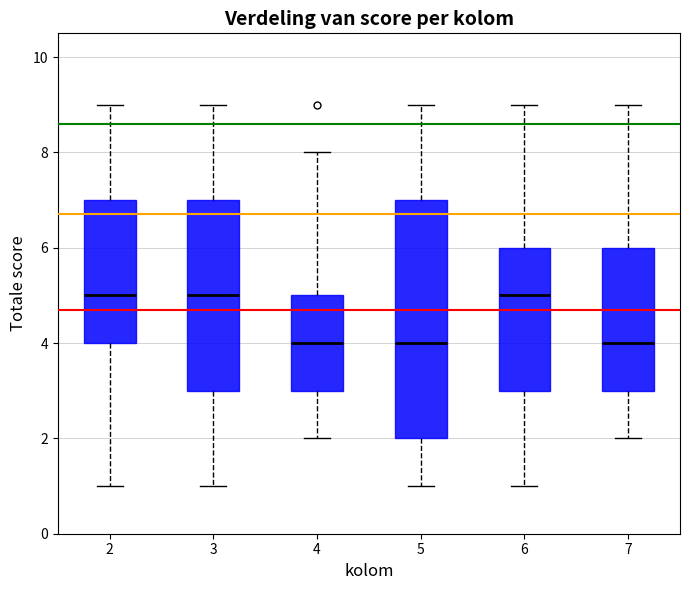

Comparing the boxes themselves (not the whiskers), which one is the tallest?

5